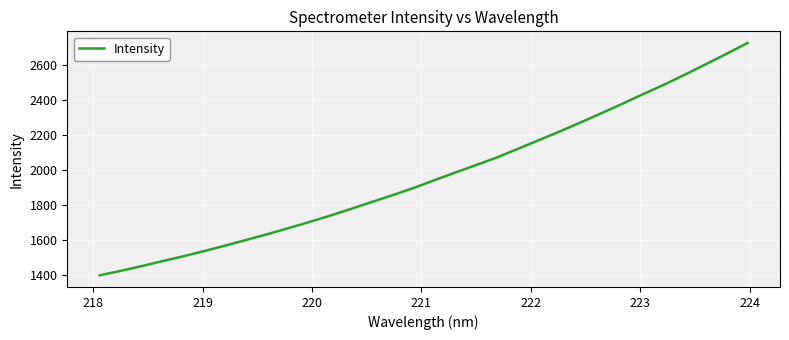

What is the minimum value shown in the chart?

1399.4